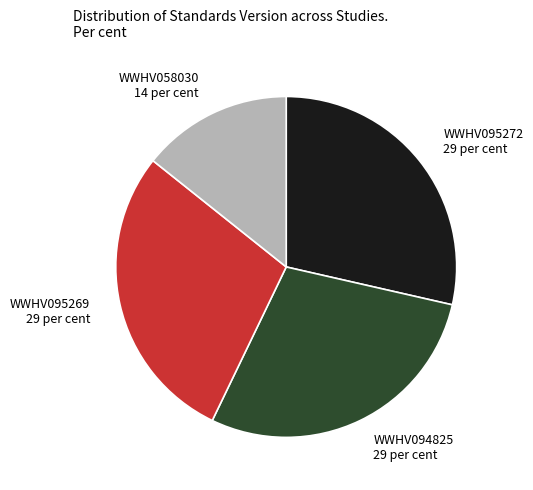

Does WWHV095272 account for over 50% of the chart?

No